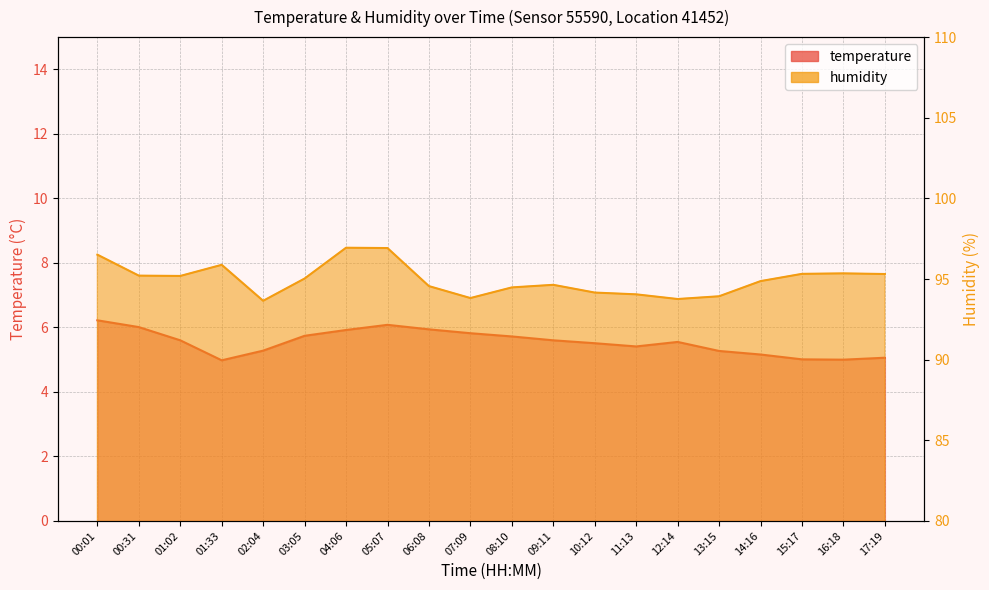

Reading left to right, extract all data points from this chart.

temperature: 00:01=6.2	00:31=6.0	01:02=5.6	01:33=5.0	02:04=5.3	03:05=5.7	04:06=5.9	05:07=6.1	06:08=5.9	07:09=5.8	08:10=5.7	09:11=5.6	10:12=5.5	11:13=5.4	12:14=5.5	13:15=5.3	14:16=5.2	15:17=5.0	16:18=5.0	17:19=5.1
humidity: 00:01=96.5	00:31=95.2	01:02=95.2	01:33=95.9	02:04=93.7	03:05=95.0	04:06=96.9	05:07=96.9	06:08=94.6	07:09=93.8	08:10=94.5	09:11=94.6	10:12=94.2	11:13=94.0	12:14=93.8	13:15=93.9	14:16=94.9	15:17=95.3	16:18=95.3	17:19=95.3